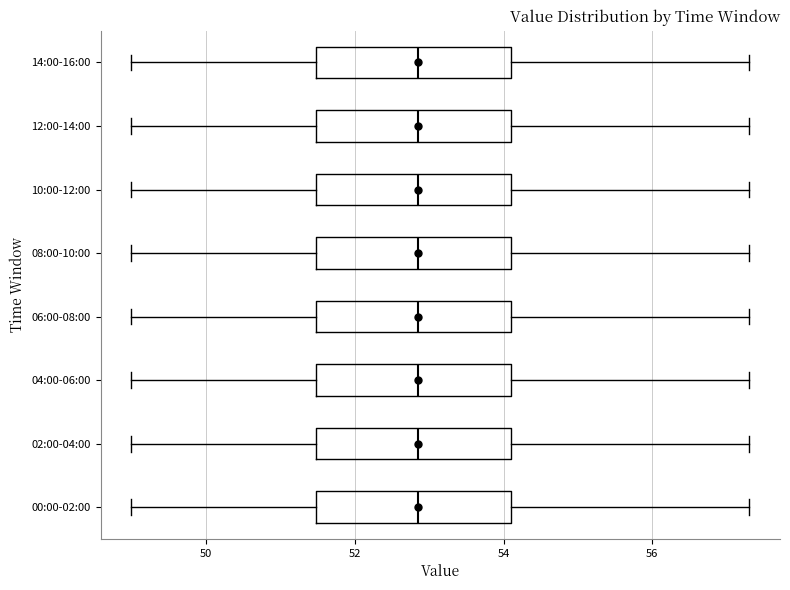

Reading bottom to top, read every box against the x-axis: the position of its median line, the range the box covers, and the ends of its whiskers. The values are not printed on the chart, so give them approximately, as read against the axis.

00:00-02:00: median 52.8, box 51.4 to 54.2, whiskers 49.0 to 57.4
02:00-04:00: median 52.8, box 51.4 to 54.2, whiskers 49.0 to 57.4
04:00-06:00: median 52.8, box 51.4 to 54.2, whiskers 49.0 to 57.4
06:00-08:00: median 52.8, box 51.4 to 54.2, whiskers 49.0 to 57.4
08:00-10:00: median 52.8, box 51.4 to 54.2, whiskers 49.0 to 57.4
10:00-12:00: median 52.8, box 51.4 to 54.2, whiskers 49.0 to 57.4
12:00-14:00: median 52.8, box 51.4 to 54.2, whiskers 49.0 to 57.4
14:00-16:00: median 52.8, box 51.4 to 54.2, whiskers 49.0 to 57.4